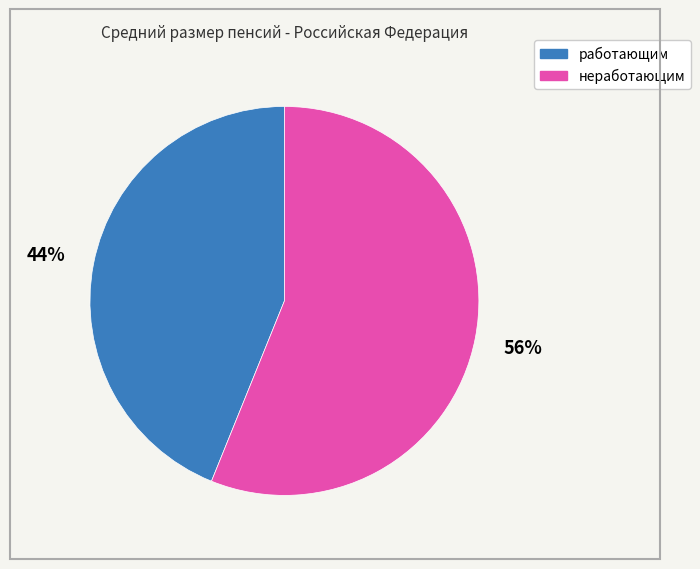

True or false: неработающим accounts for 56% of the total.

True